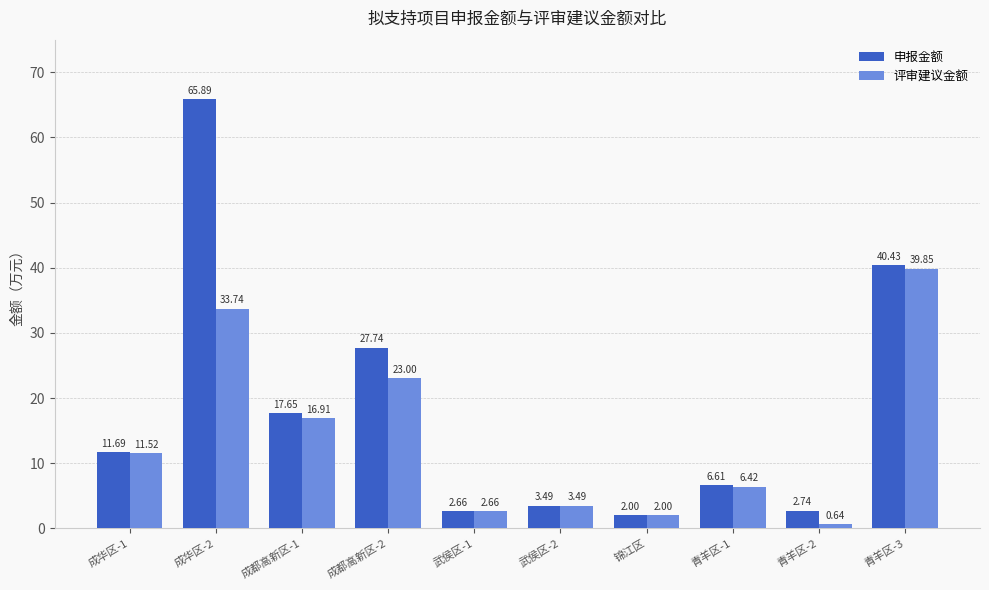

What is the average value of the 评审建议金额 series?

14.0